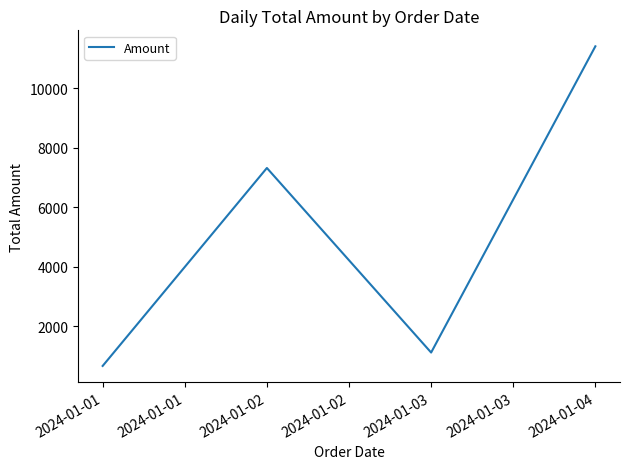

Does the chart display data point markers on the line(s)?

No